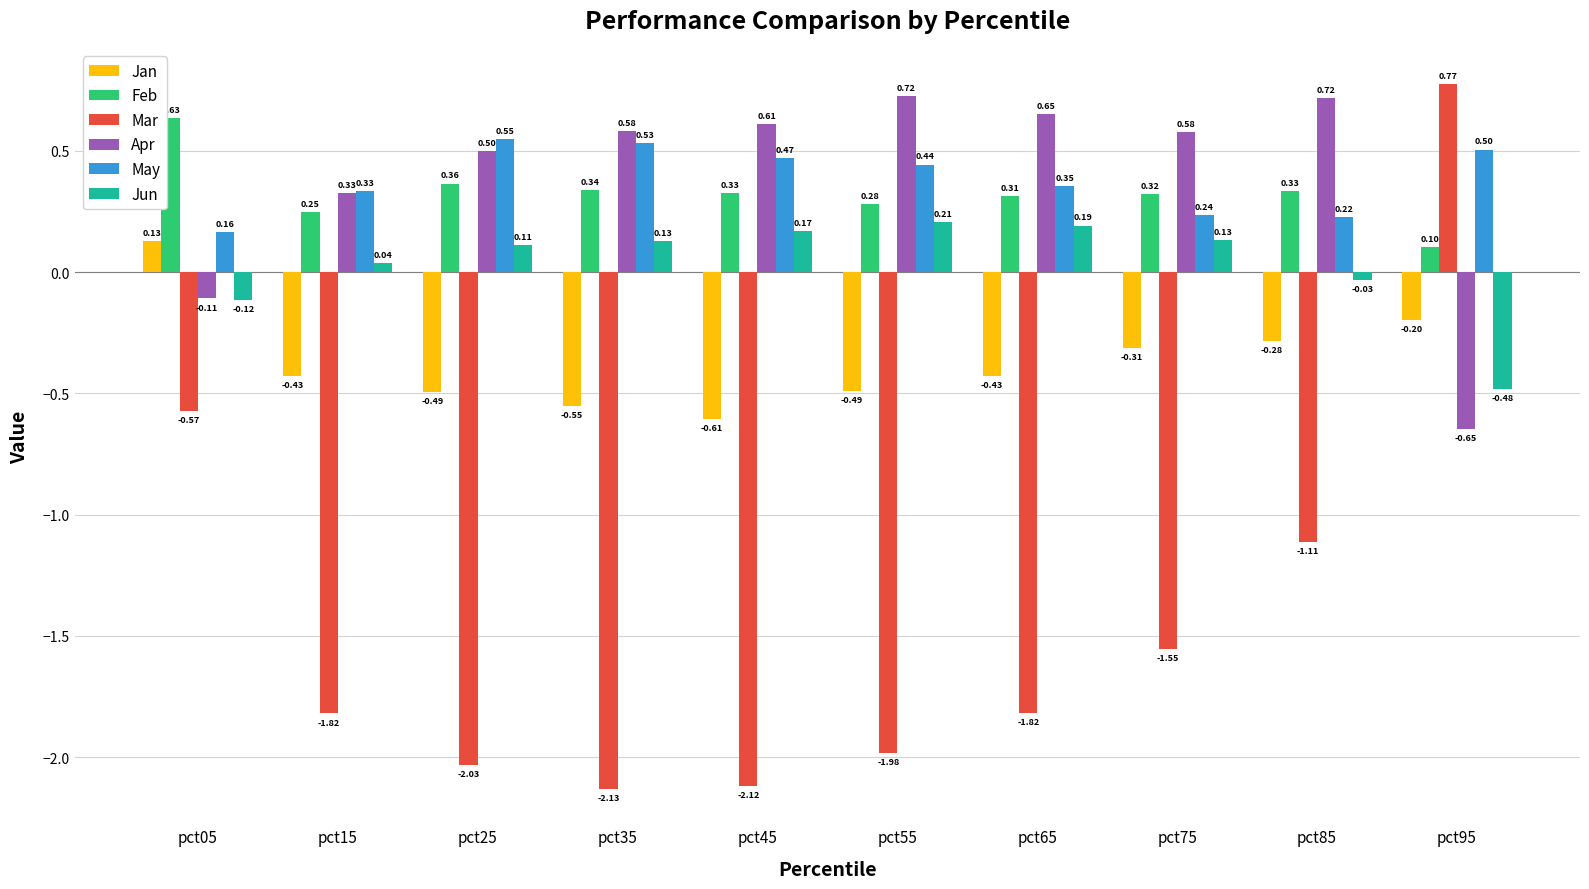

Rank the series by their maximum value, from highest to lowest.

Mar, Apr, Feb, May, Jun, Jan